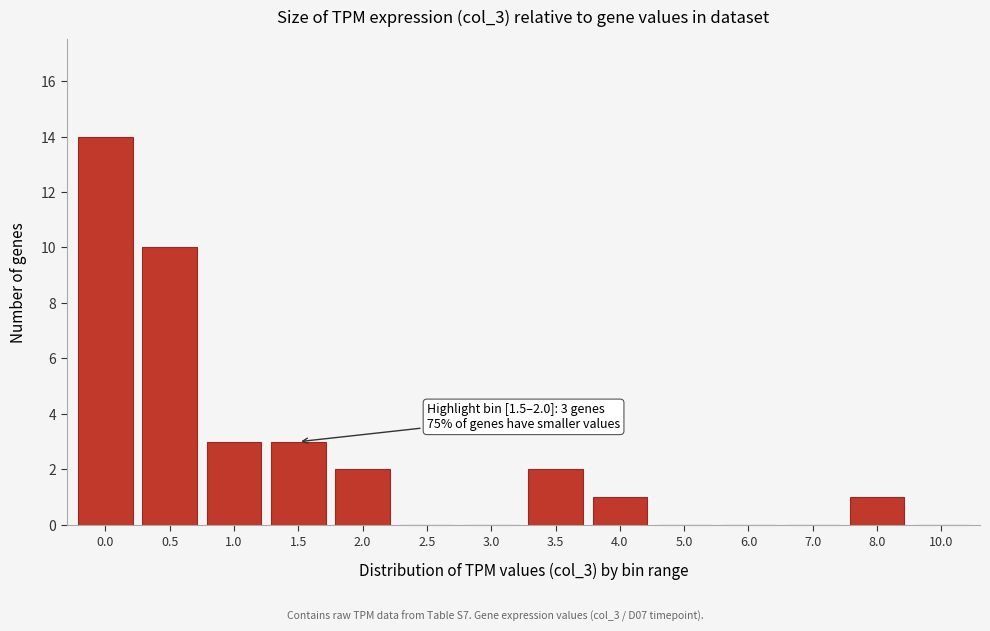

Reading right to left, what are all the values shown in this chart?

10.0=0	8.0=1	7.0=0	6.0=0	5.0=0	4.0=1	3.5=2	3.0=0	2.5=0	2.0=2	1.5=3	1.0=3	0.5=10	0.0=14